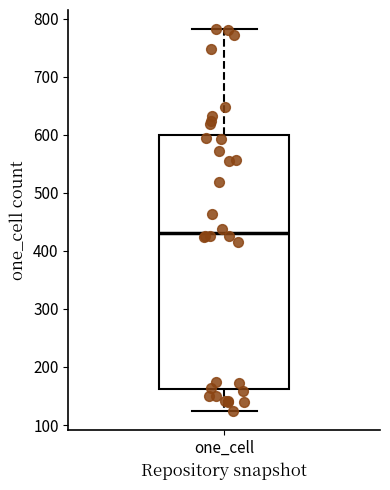

Read this box plot against the y-axis: the position of the median line, the range covered by the box, and the ends of both whiskers. The values are not printed on the chart, so give them approximately, as read against the axis.

median 430, box 160 to 600, whiskers 120 to 780